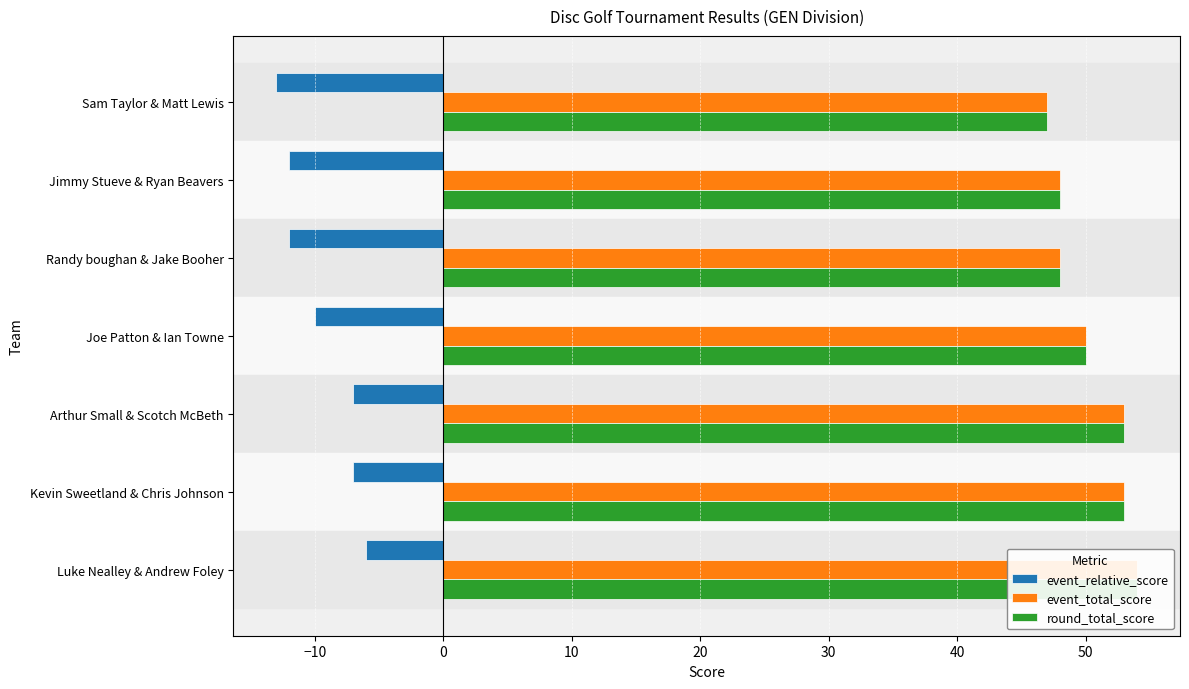

At Luke Nealley & Andrew Foley, list the series in order from smallest to largest.

event_relative_score, event_total_score, round_total_score